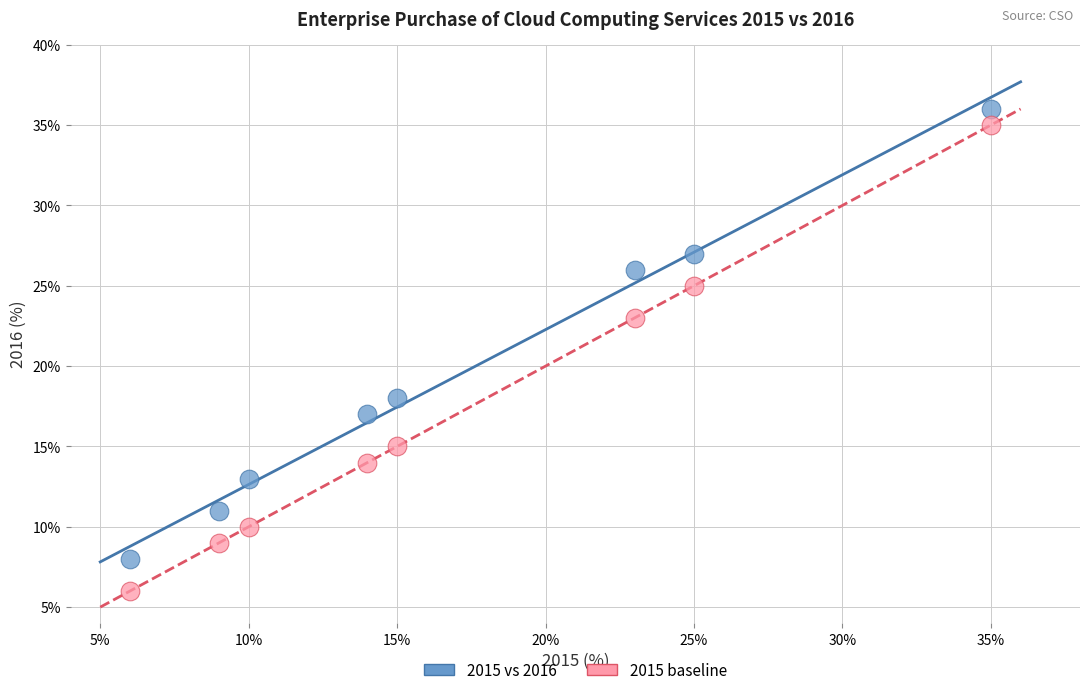

Across all data points, what is the range of X values (max minus min)?

29